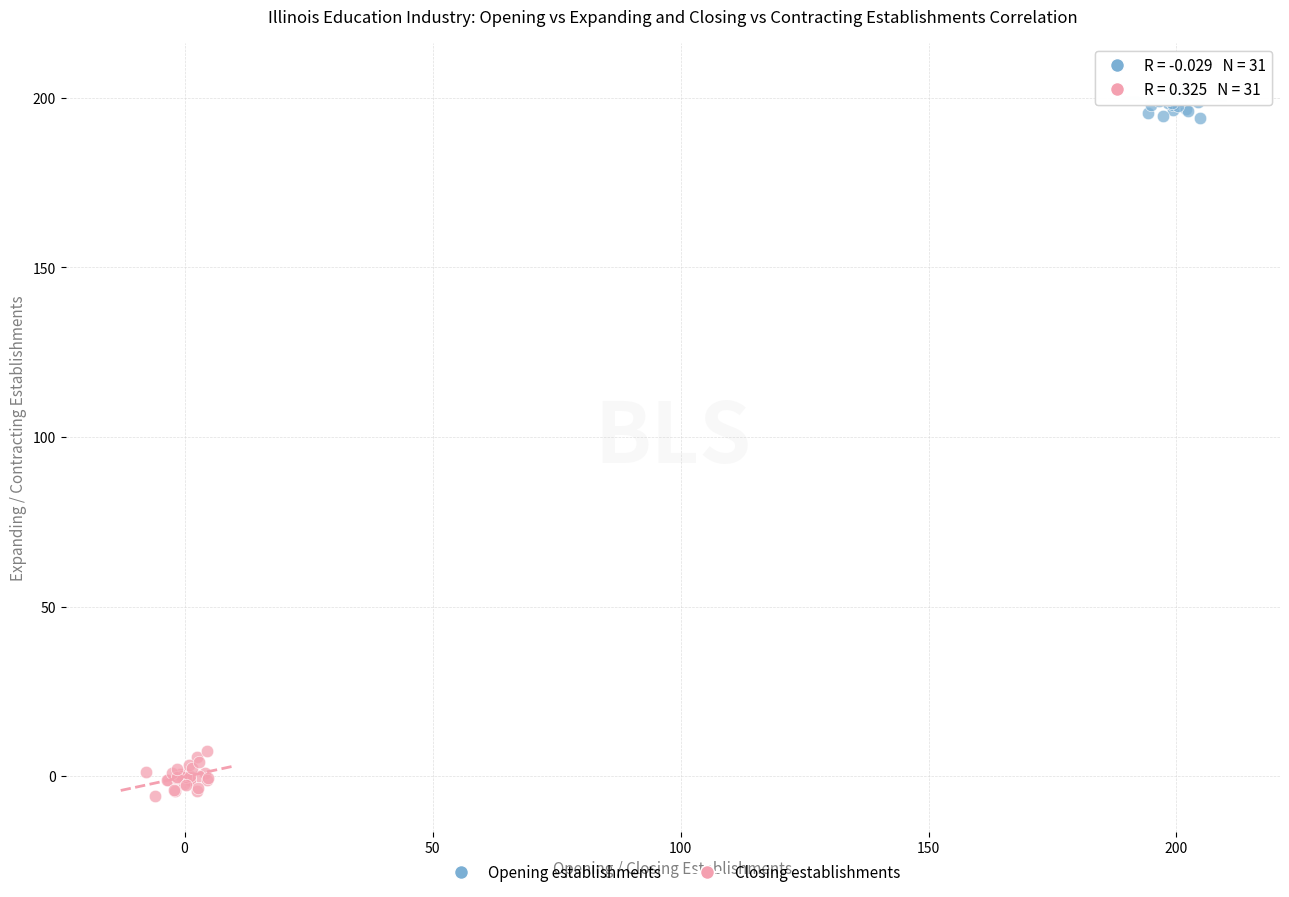

Which series reaches the maximum Y coordinate?

Opening establishments